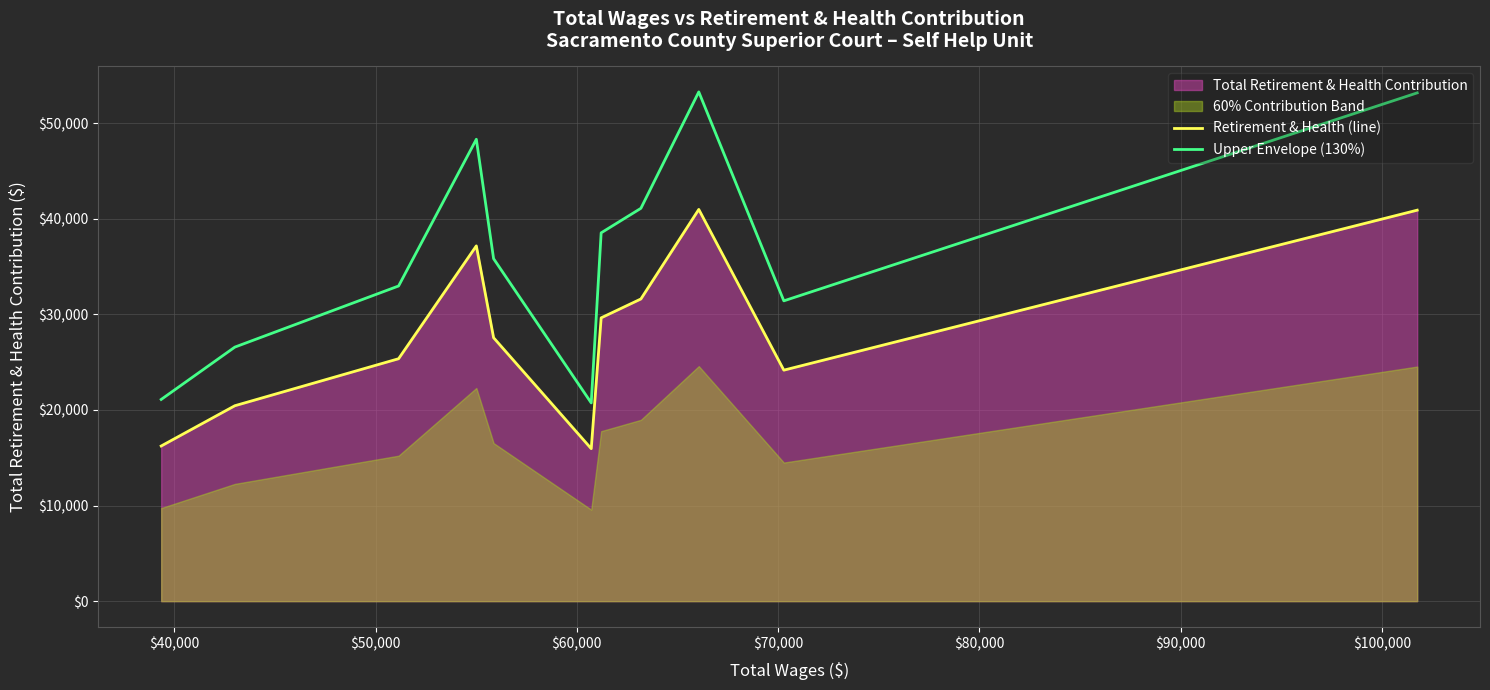

What is the sum of all Upper Envelope (130%) values?

403020.8